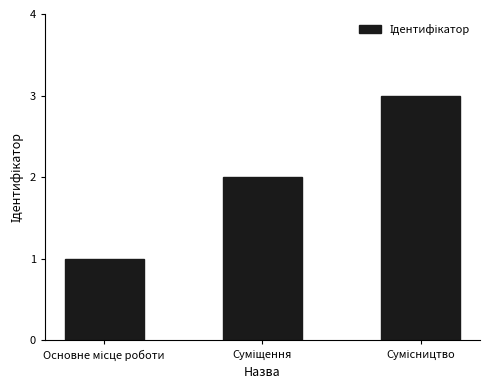

Does the chart contain any negative values?

No